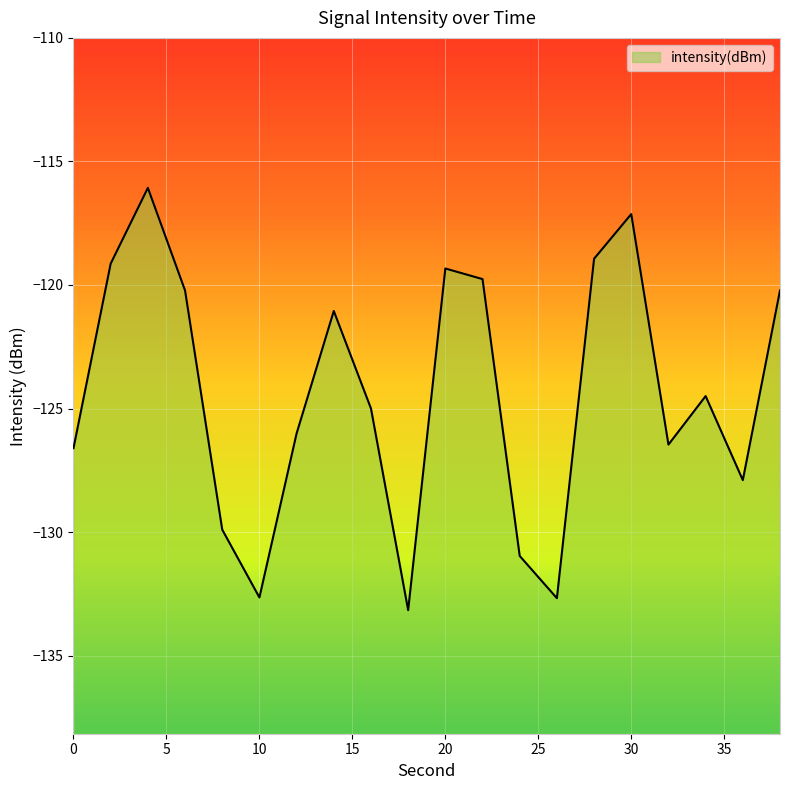

The value at 12 is -126.0. True or false?

True